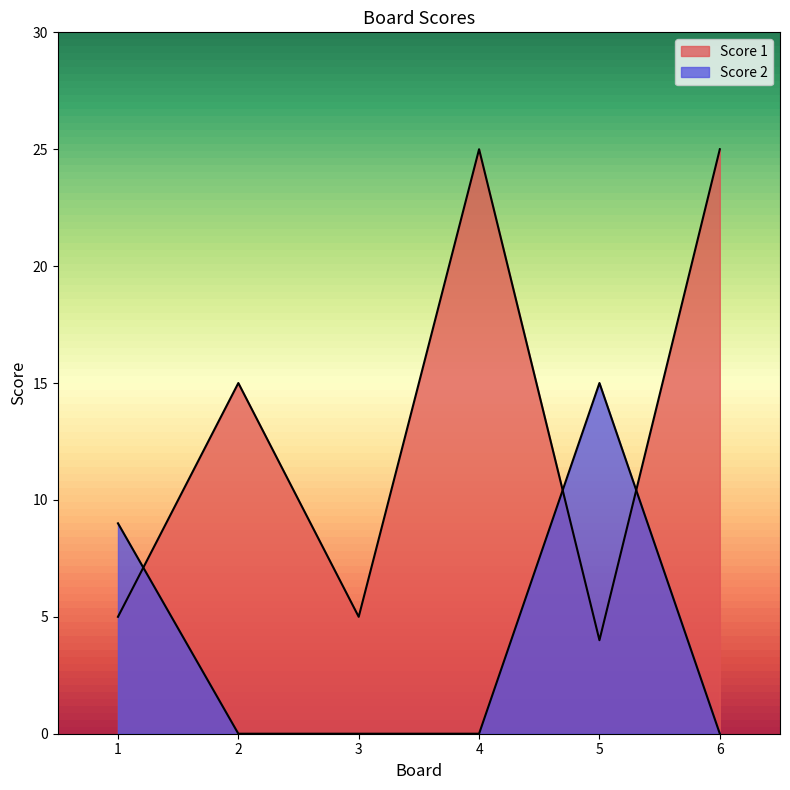

Which series has the widest spread of values?

Score 1